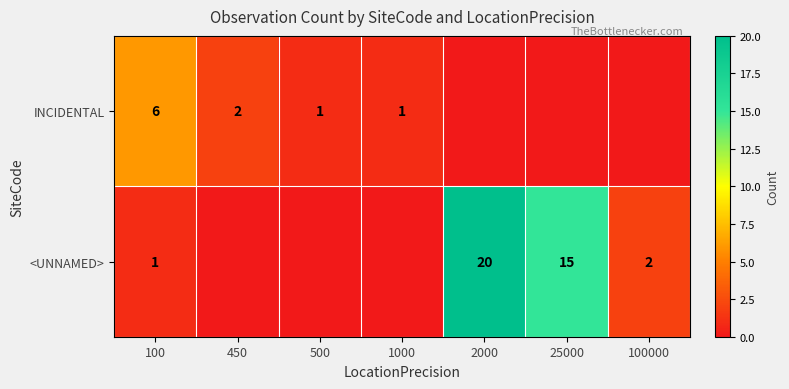

At 100, list the series in order from smallest to largest.

<UNNAMED>, INCIDENTAL